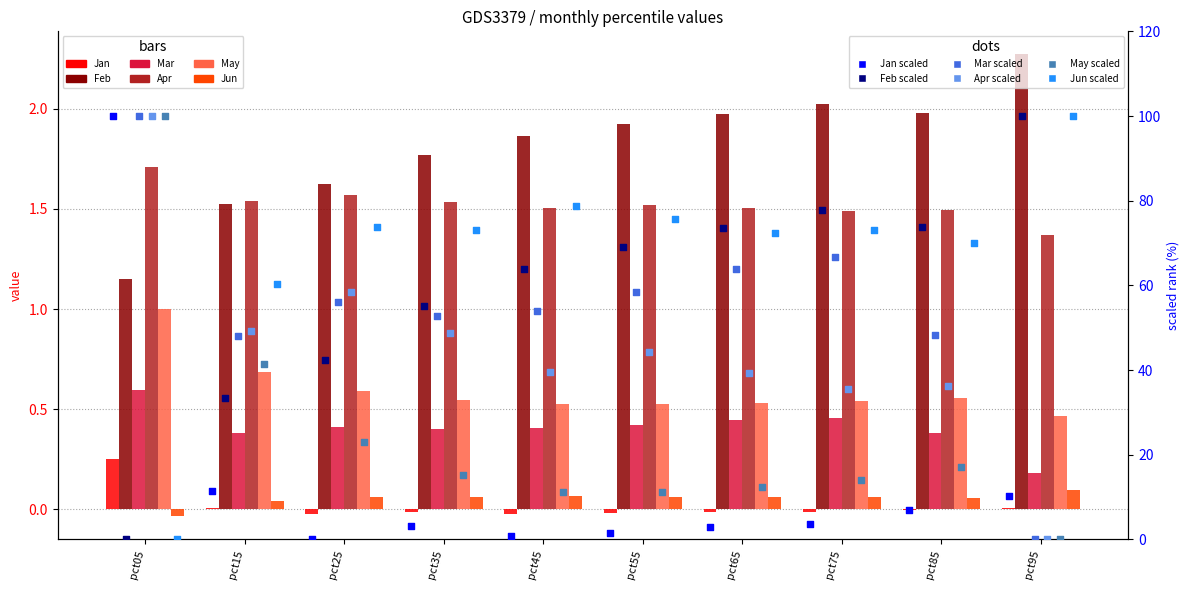

What are all the series names shown in the legend?

Jan, Feb, Mar, Apr, May, Jun